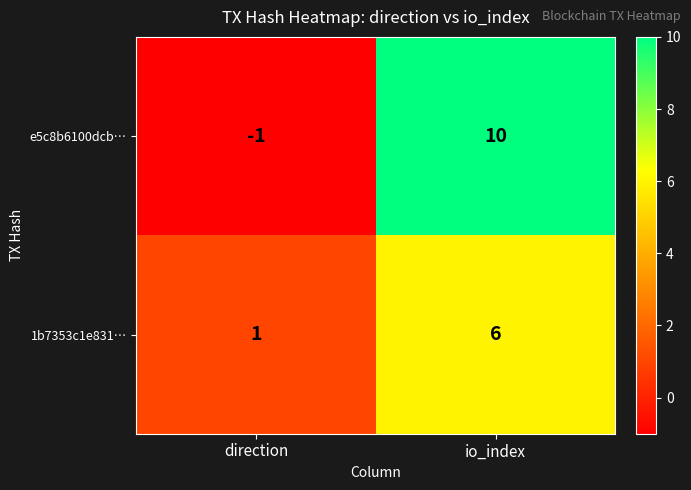

What is the approximate value of e5c8b6100dcb… at io_index, to the nearest 10?

10